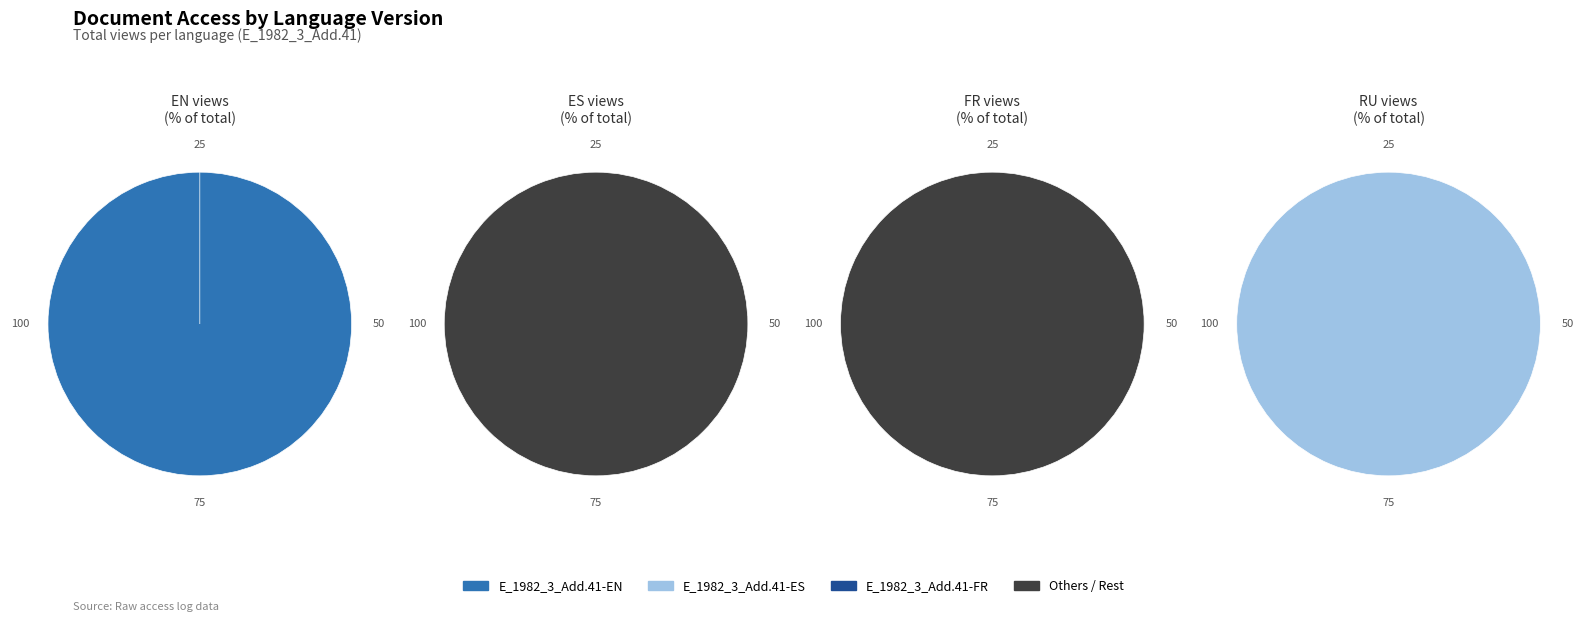

True or false: FR accounts for 0% of the total.

True